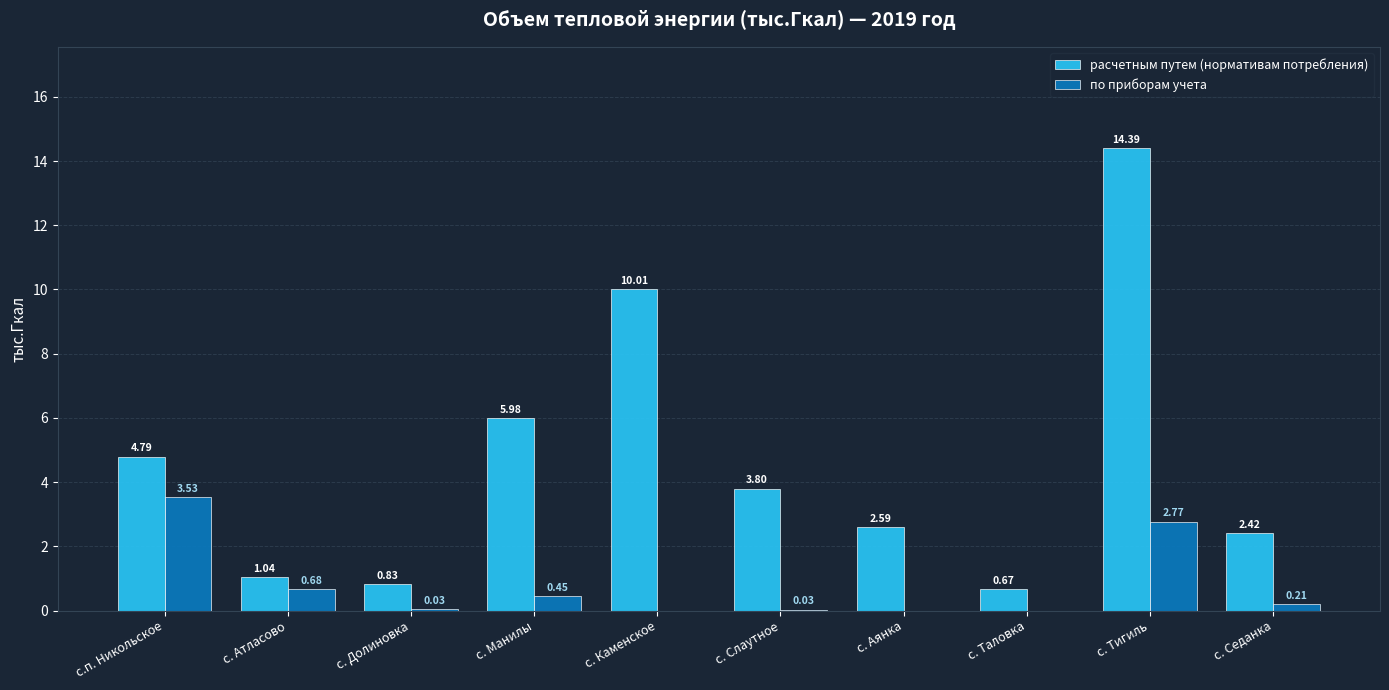

What is the sum of the расчетным путем (нормативам потребления) values at с. Аянка and с. Слаутное?

6.4